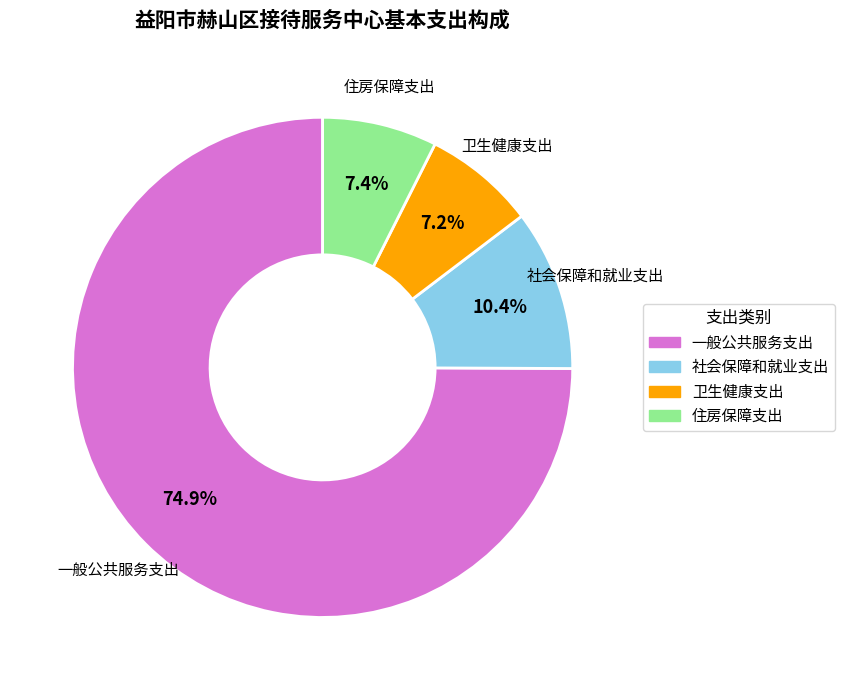

Which slice is the largest?

一般公共服务支出